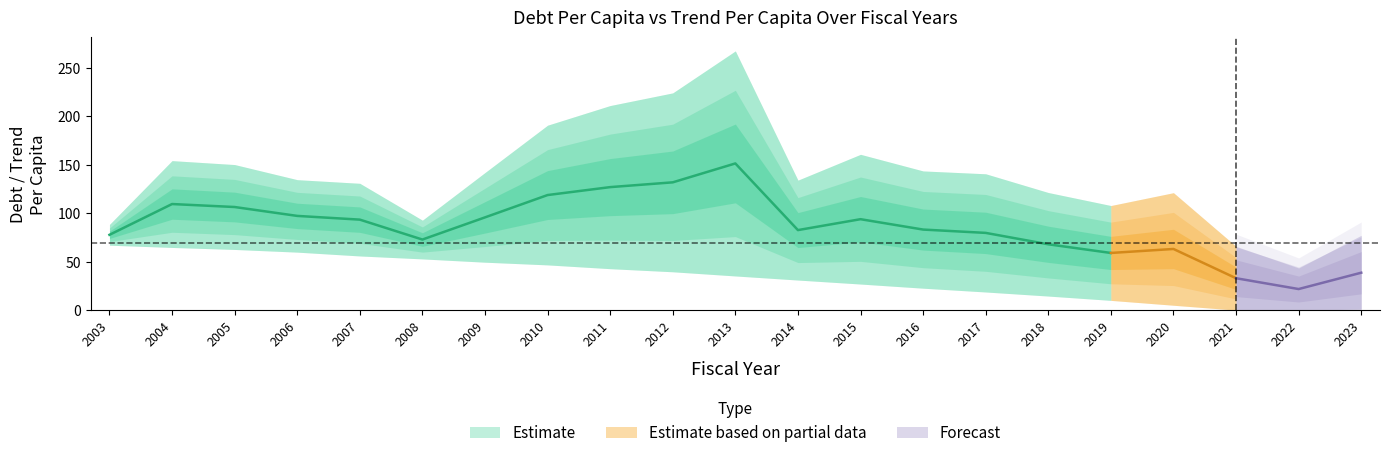

True or false: DebtPerCapita and TrendPerCapita cross at least once.

False